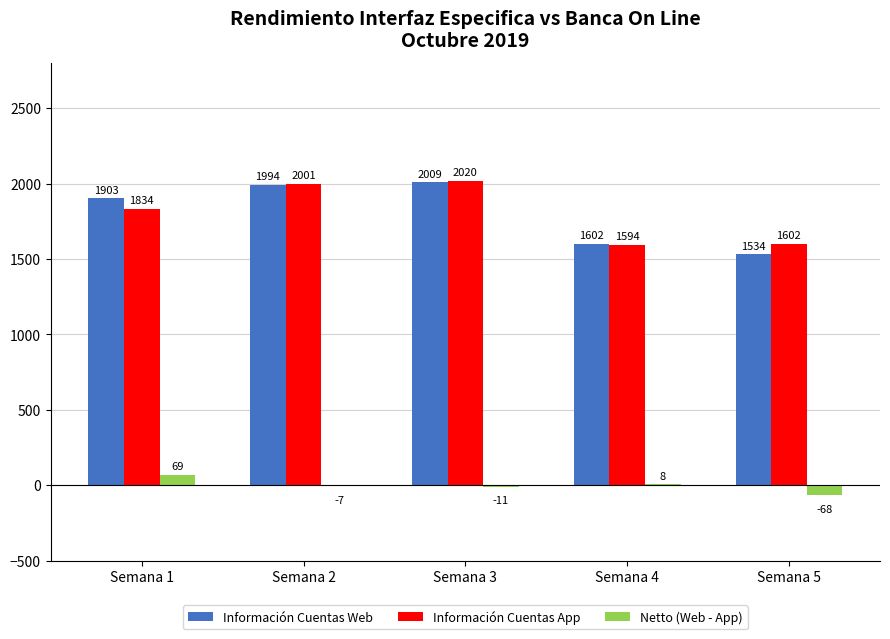

What value does the Netto (Web - App) series have at Semana 2?

-7